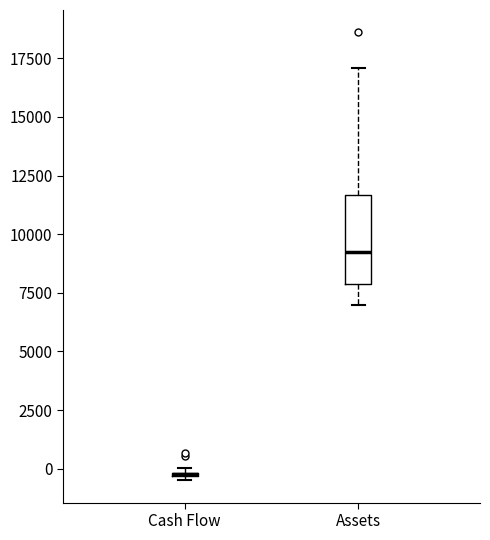

Where does the upper whisker of the box for Assets end on the y-axis? The values are not printed on the chart, so give them approximately, as read against the axis.

17000